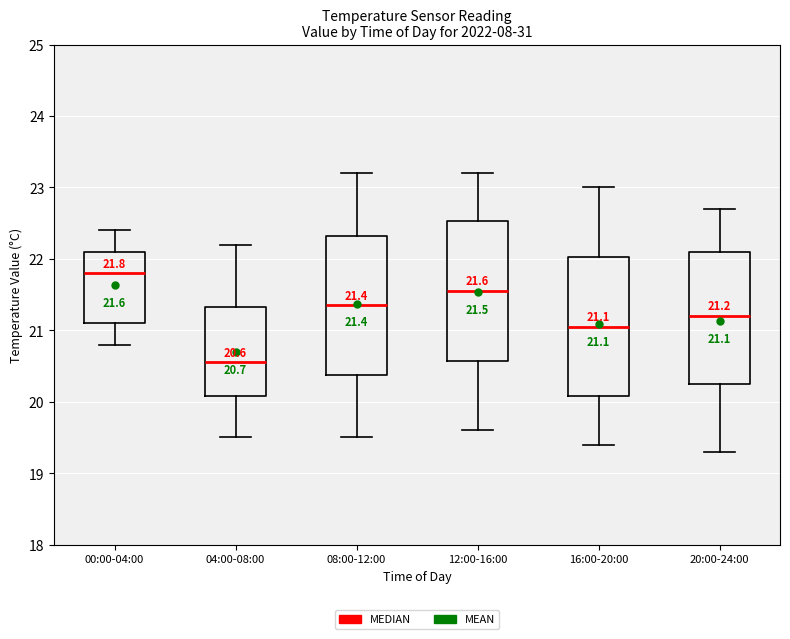

Which box has the highest median line?

00:00-04:00